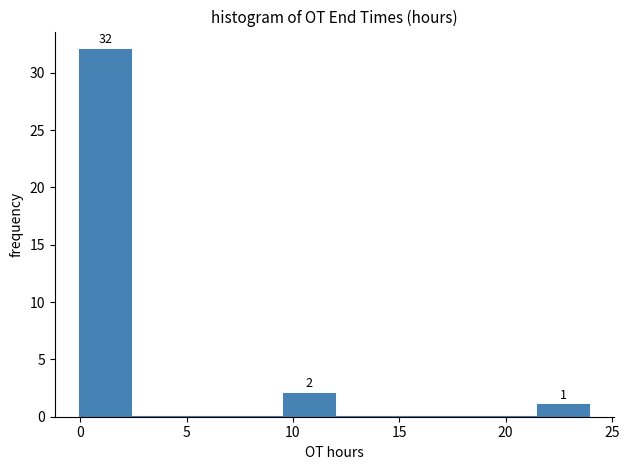

Which range on the x-axis has the tallest bar?

0.0 to 2.5